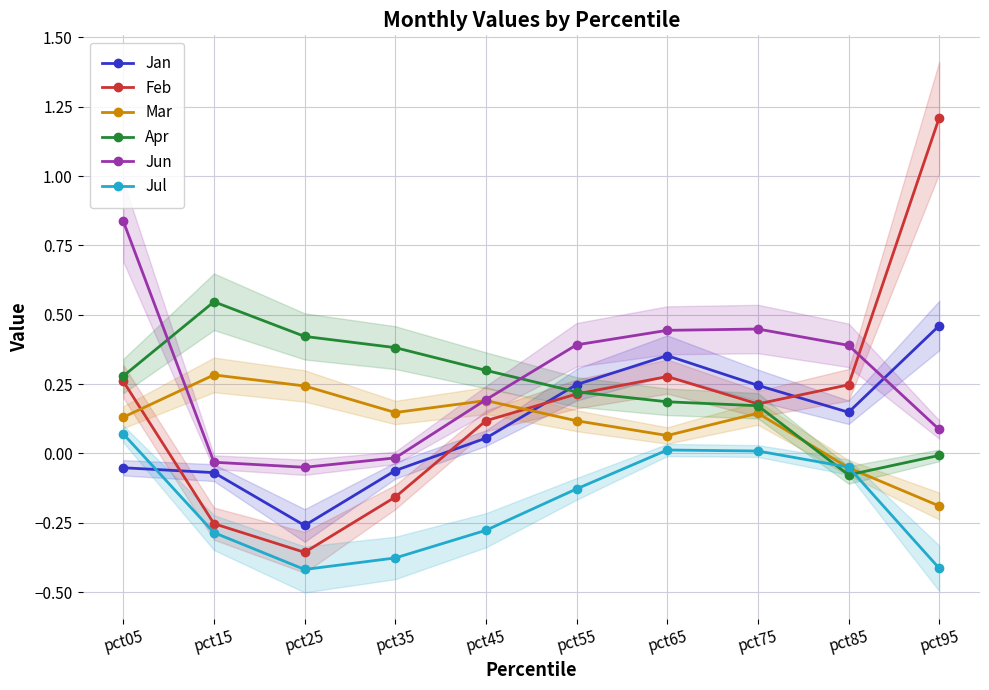

At which label does Jan first exceed 0?

pct45